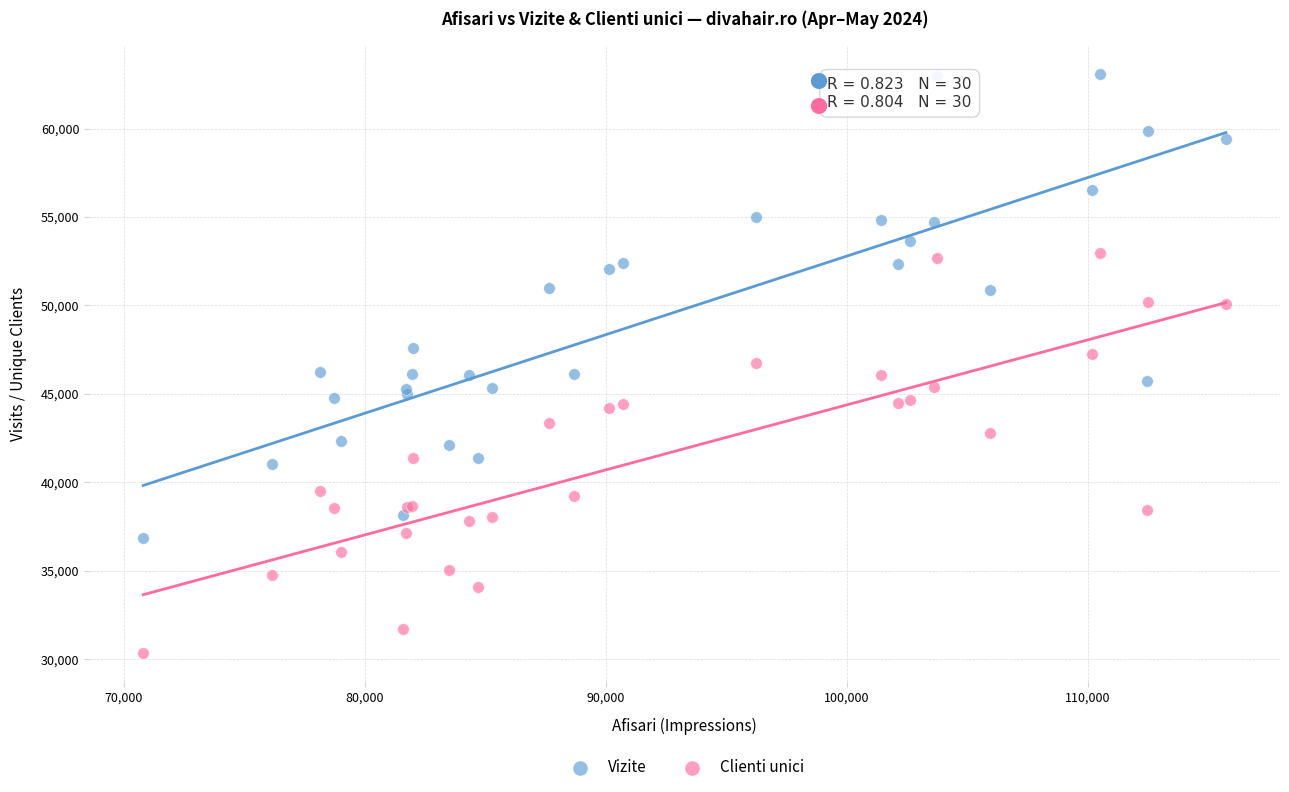

Which series has the largest Y range (max minus min)?

Vizite